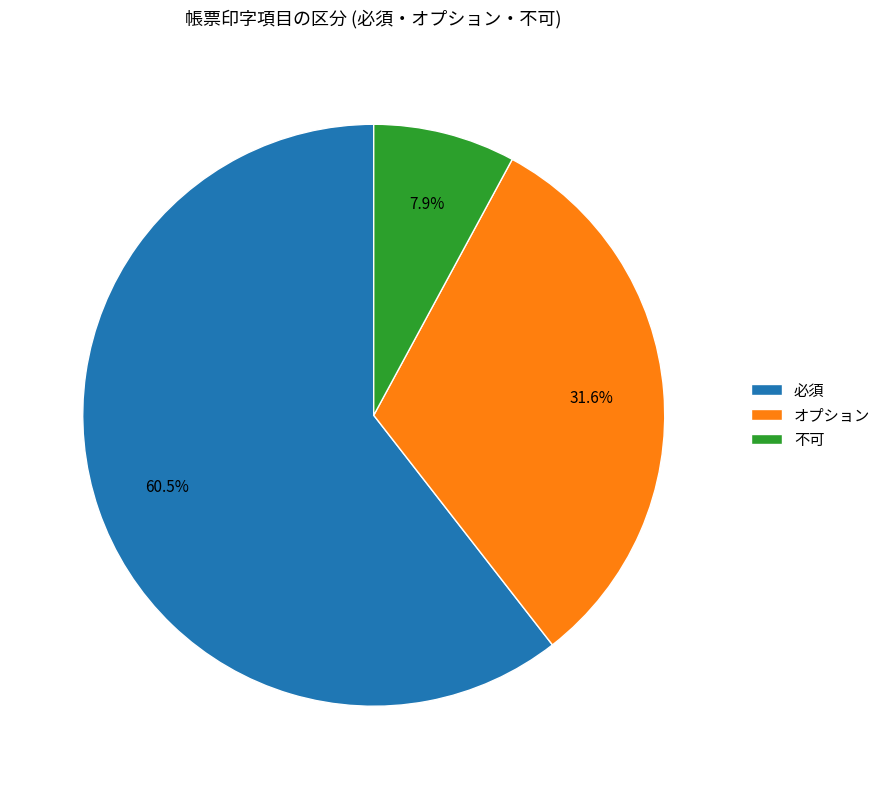

Count the number of slices in the pie.

3